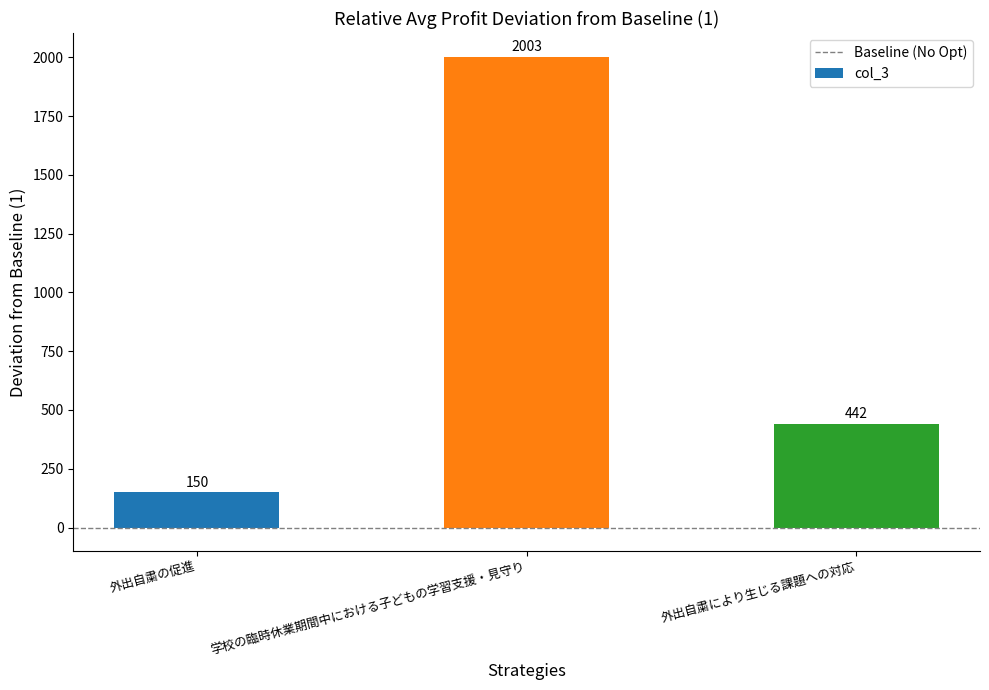

What is the value of the 2nd bar from the left?

2003